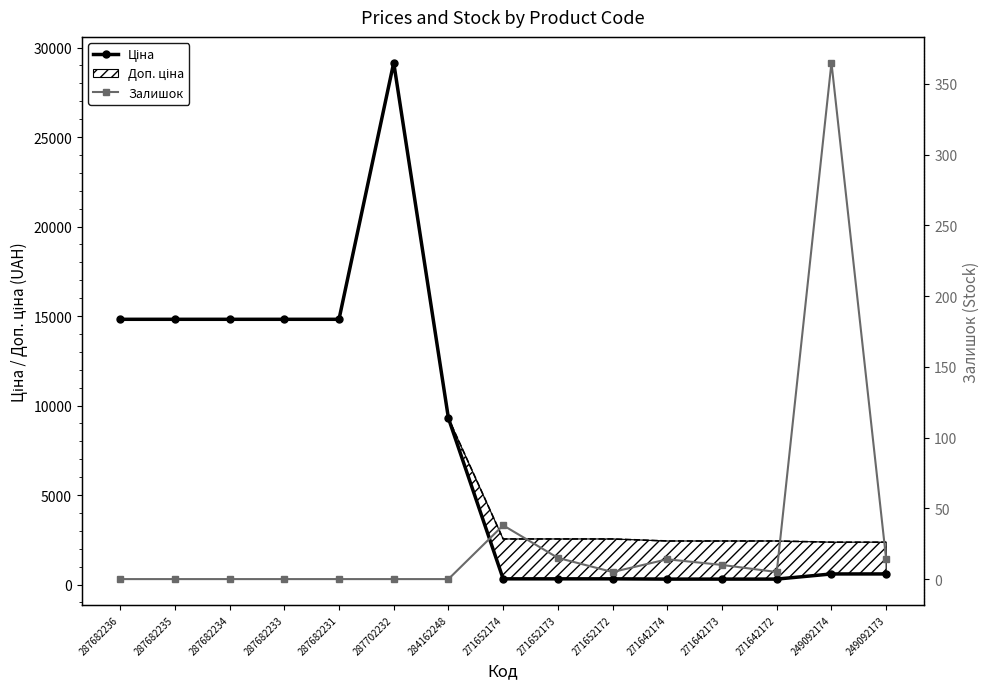

At which label is Залишок closest to 182?

271652174